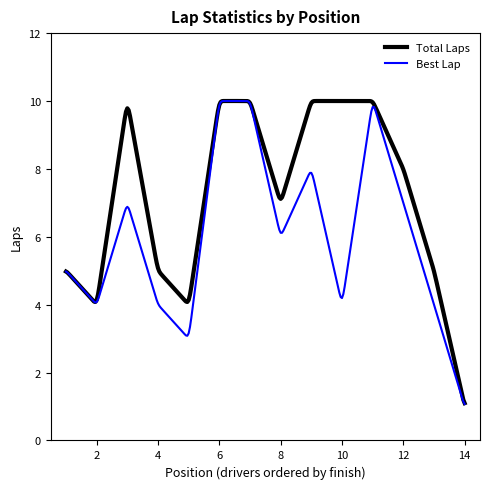

In Total Laps, how many points are lower than both neighbors (excluding endpoints)?

3